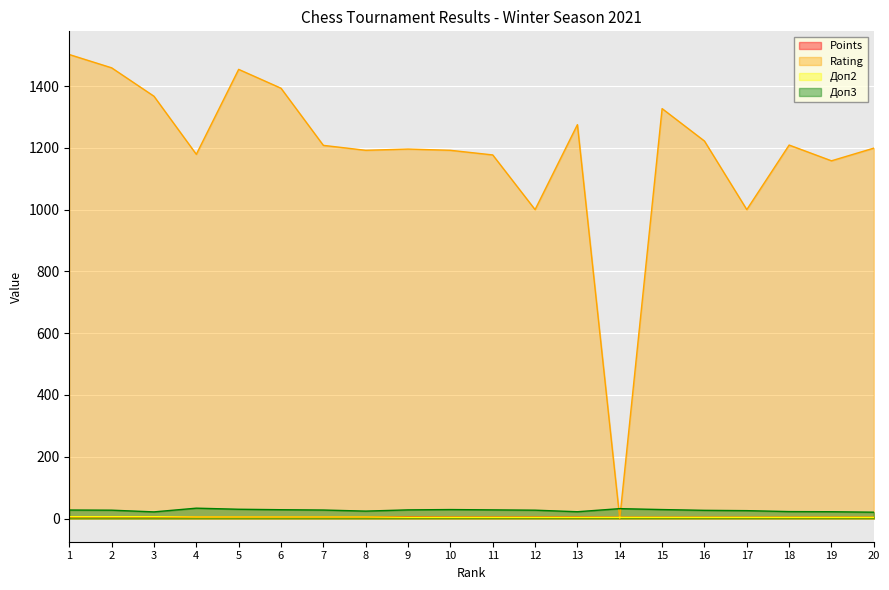

Reading left to right, transcribe all the data shown in this chart.

Points: 1=6.0	2=6.0	3=6.0	4=5.0	5=5.0	6=5.0	7=5.0	8=5.0	9=5.0	10=4.5	11=4.5	12=4.5	13=4.5	14=4.0	15=4.0	16=4.0	17=4.0	18=4.0	19=4.0	20=4.0
Rating: 1=1502.0	2=1459.0	3=1367.0	4=1179.0	5=1454.0	6=1393.0	7=1208.0	8=1192.0	9=1196.0	10=1192.0	11=1177.0	12=1000.0	13=1275.0	14=0.0	15=1327.0	16=1222.0	17=1000.0	18=1209.0	19=1158.0	20=1199.0
Доп2: 1=6.0	2=6.0	3=6.0	4=5.0	5=5.0	6=5.0	7=5.0	8=5.0	9=4.0	10=4.0	11=4.0	12=4.0	13=4.0	14=4.0	15=4.0	16=4.0	17=4.0	18=4.0	19=4.0	20=4.0
Доп3: 1=27.5	2=27.0	3=21.5	4=33.5	5=30.0	6=28.5	7=27.5	8=24.0	9=28.0	10=29.0	11=28.0	12=27.0	13=22.0	14=32.0	15=29.0	16=26.5	17=25.5	18=22.5	19=22.0	20=20.5